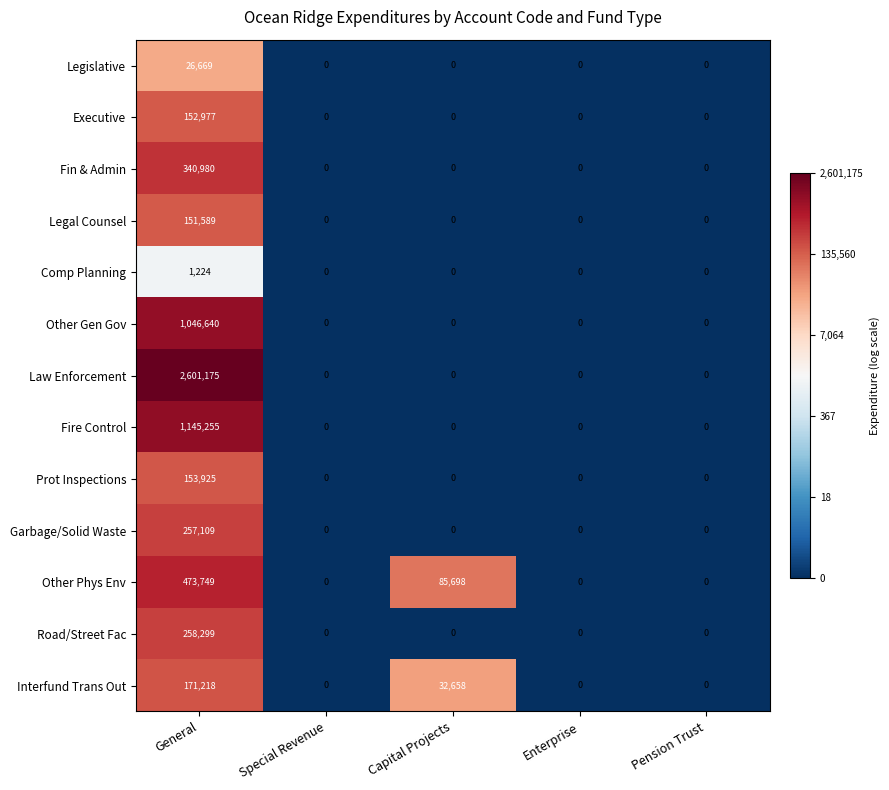

The value of Legislative at Pension Trust is -14384. True or false?

False